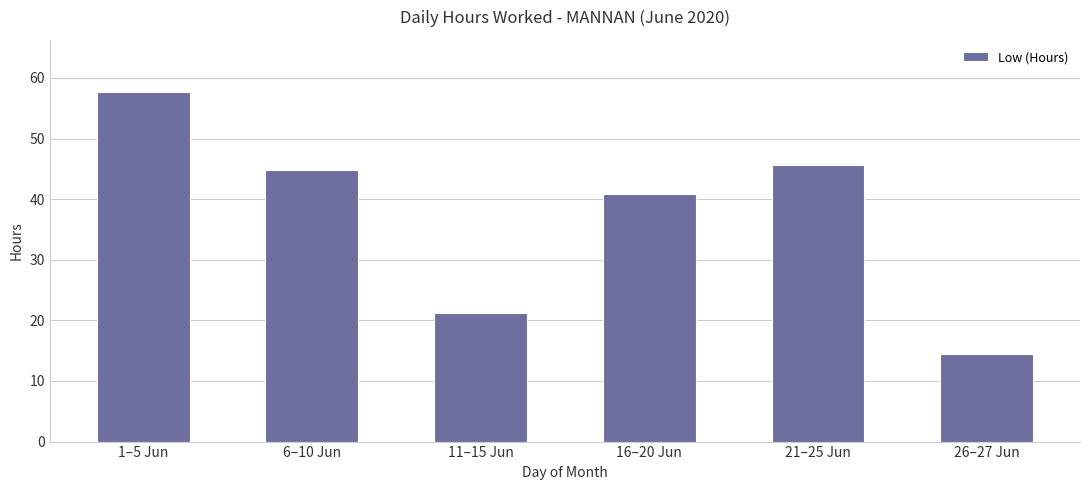

Rank the categories by value from lowest to highest.

26–27 Jun, 11–15 Jun, 16–20 Jun, 6–10 Jun, 21–25 Jun, 1–5 Jun